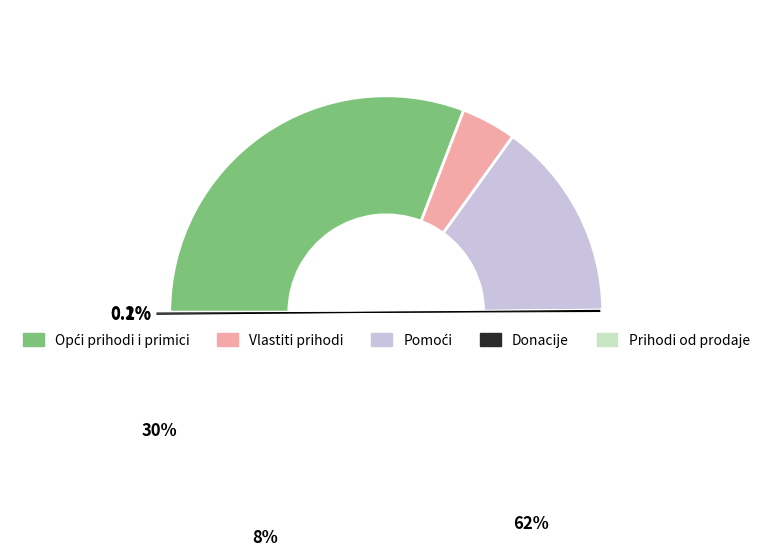

How many slices are in this pie chart?

5